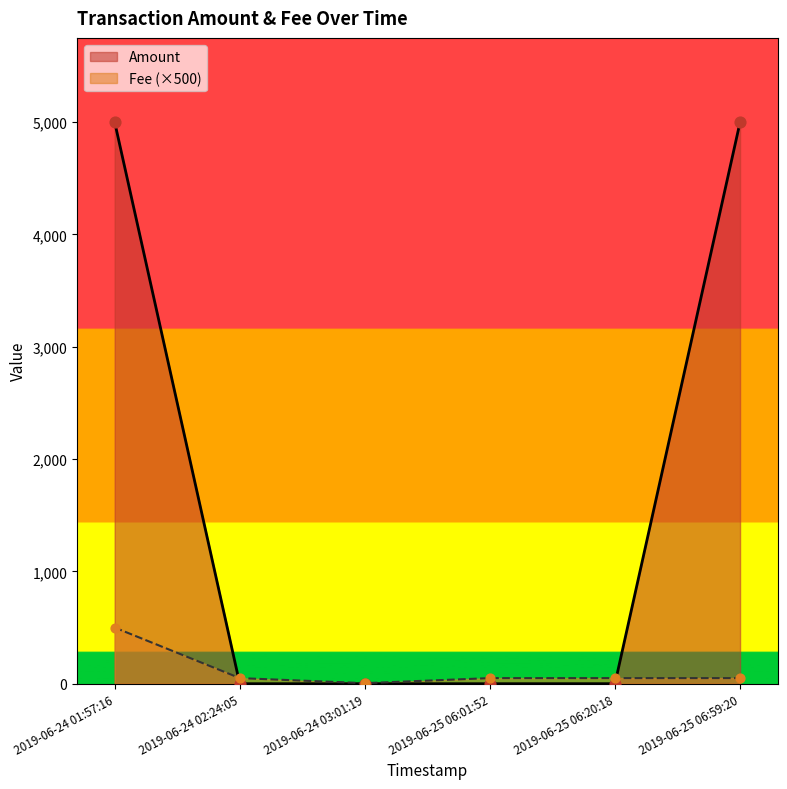

Which series has the widest spread of values?

Amount